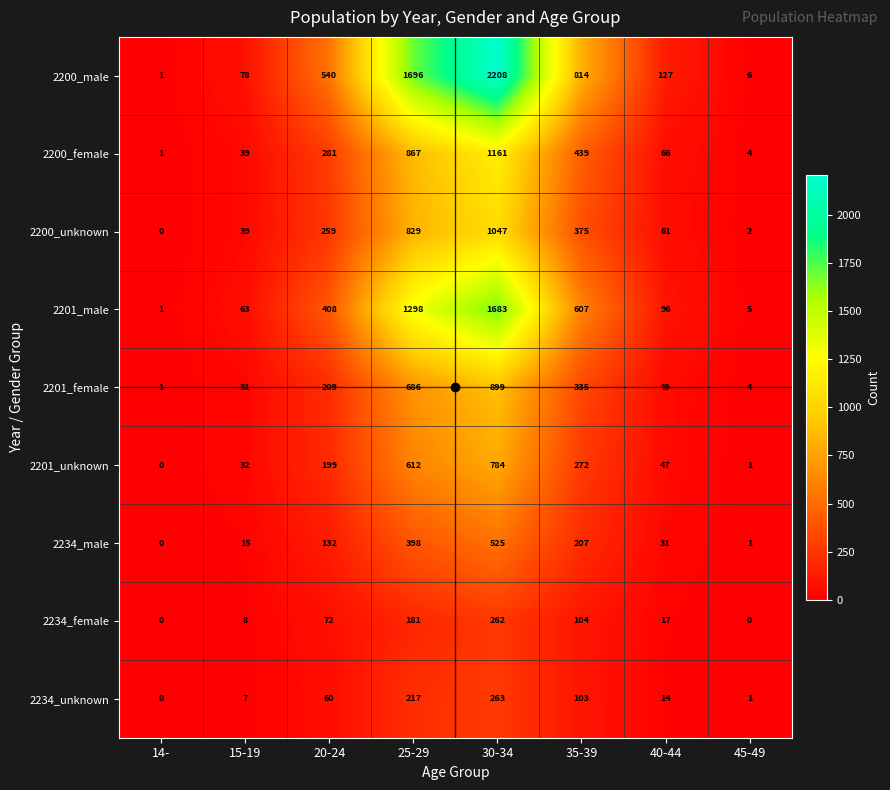

Which category has the lowest value in the 2234_male series?

14-